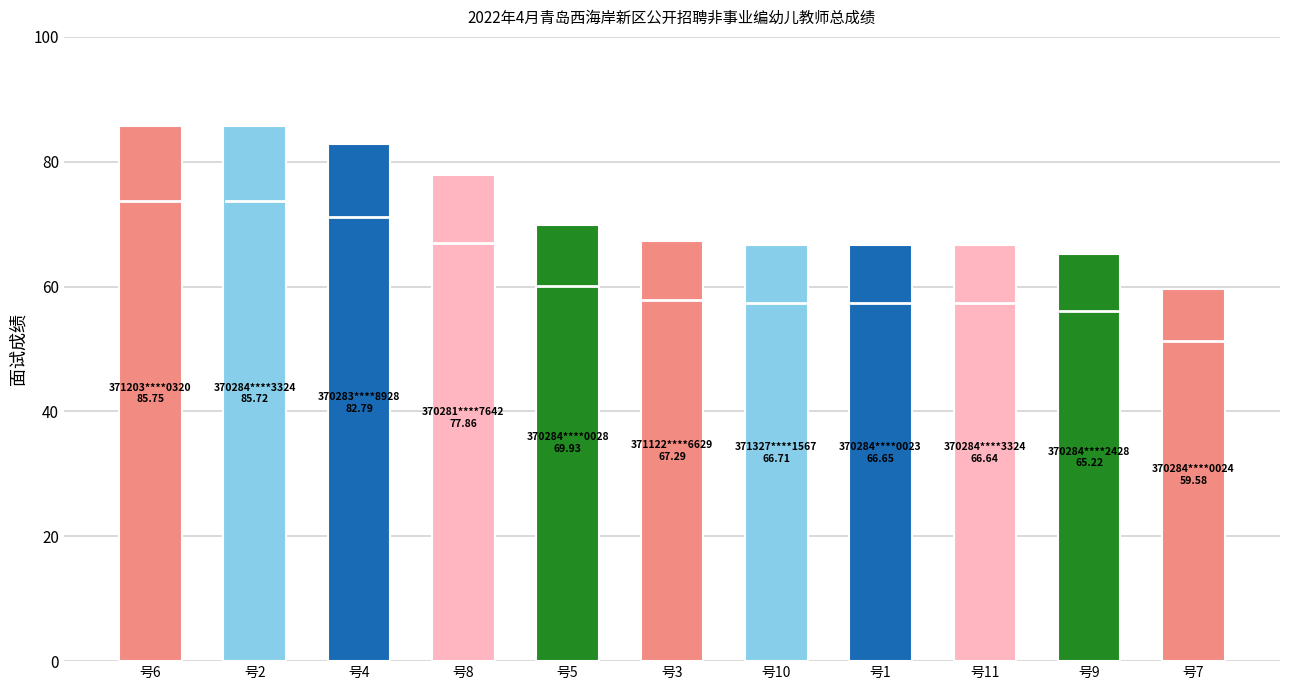

What is the change in value from 号2 to 号11?

-19.1